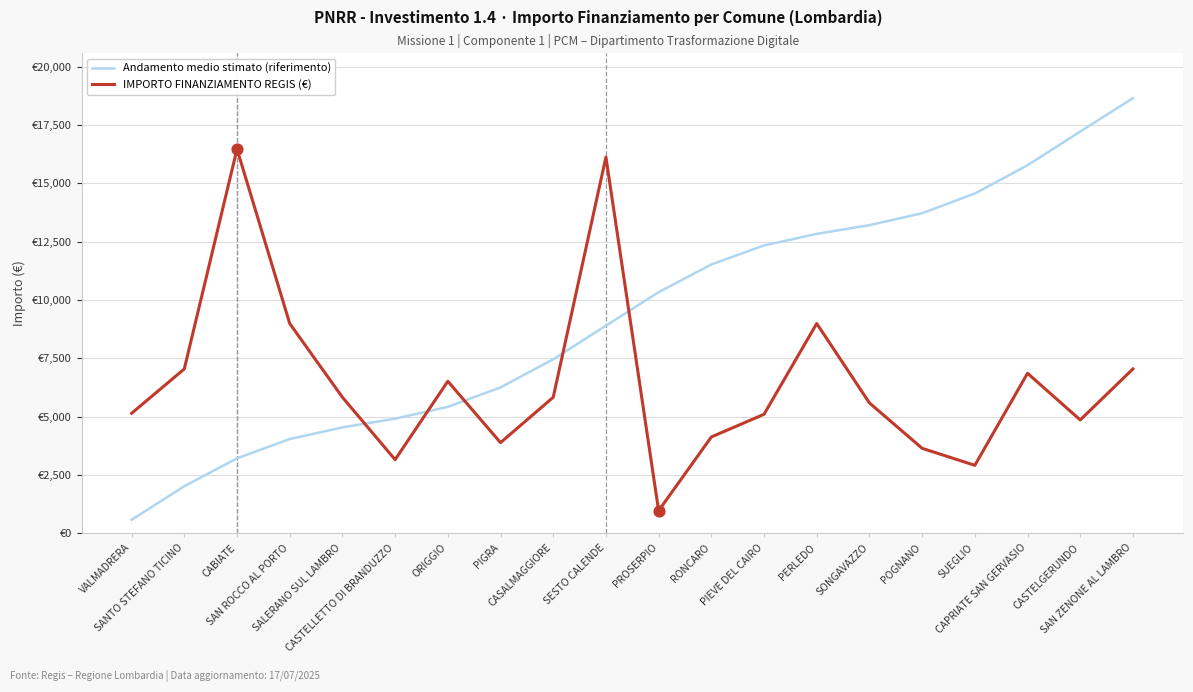

Does the chart have visible grid lines?

Yes